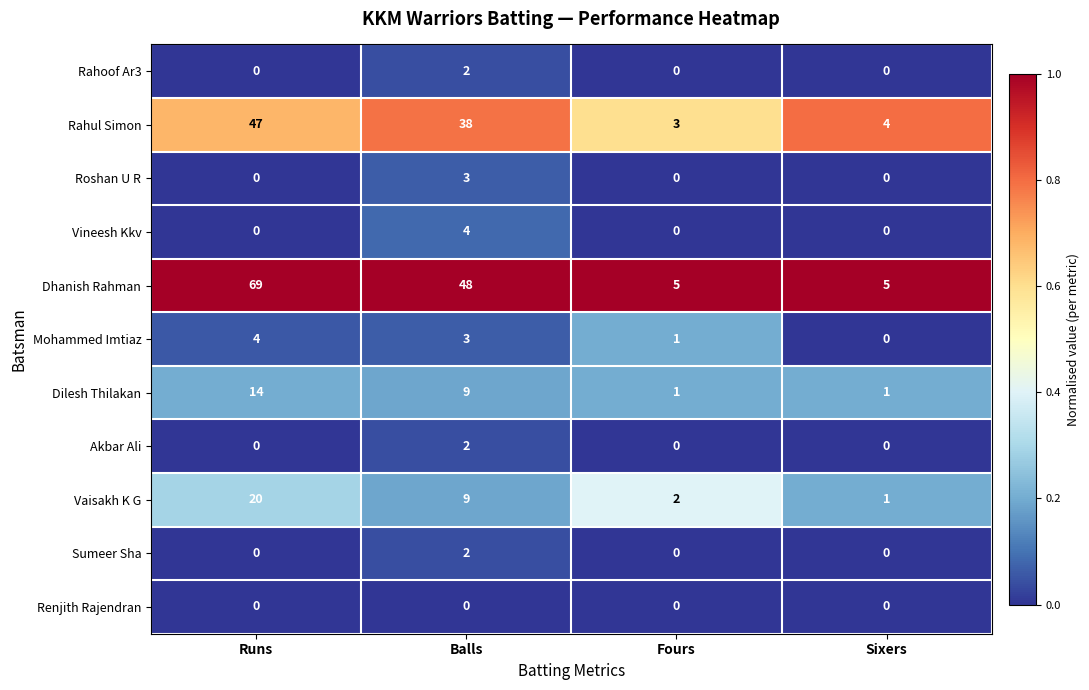

Count the number of categories in the chart.

4